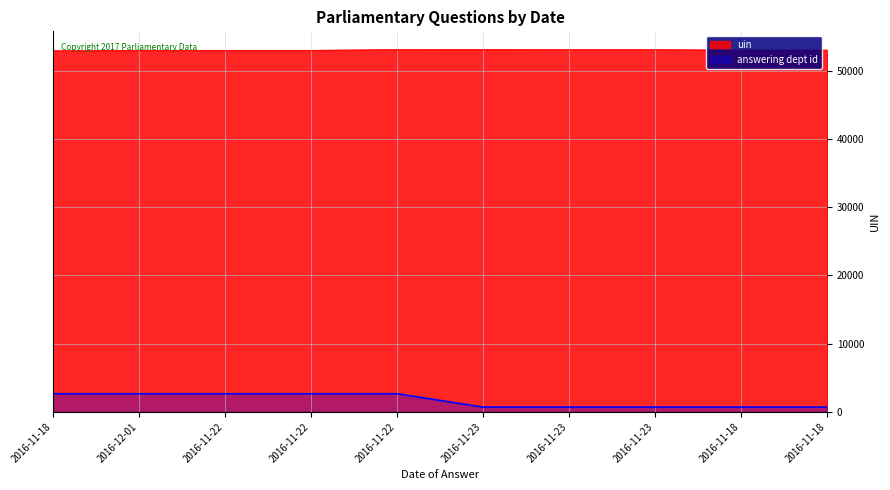

Rank the series by their maximum value, from lowest to highest.

answering dept id, uin